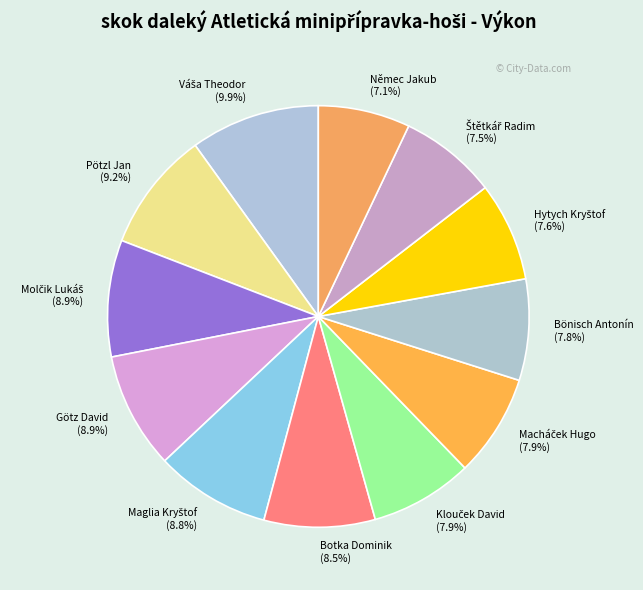

Does Botka Dominik represent more than half of the total?

No